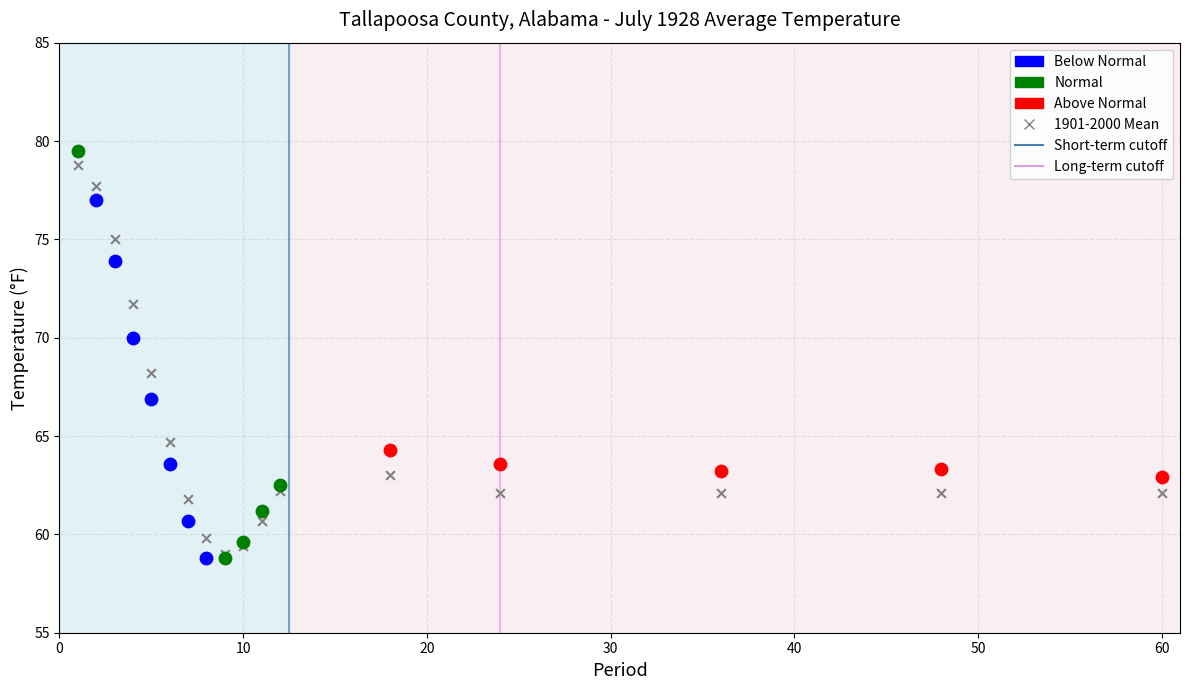

Which series reaches the maximum Y coordinate?

Normal